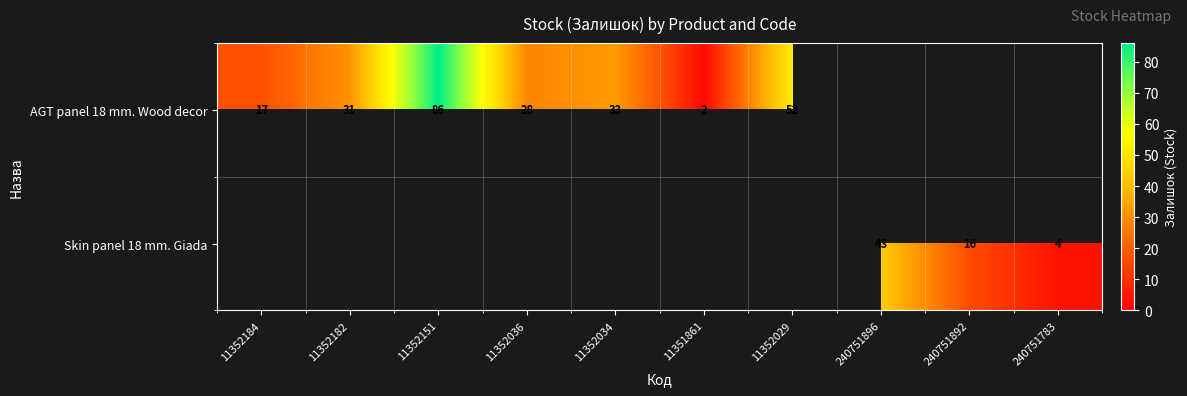

Which label corresponds to the smallest value in the chart?

11351861